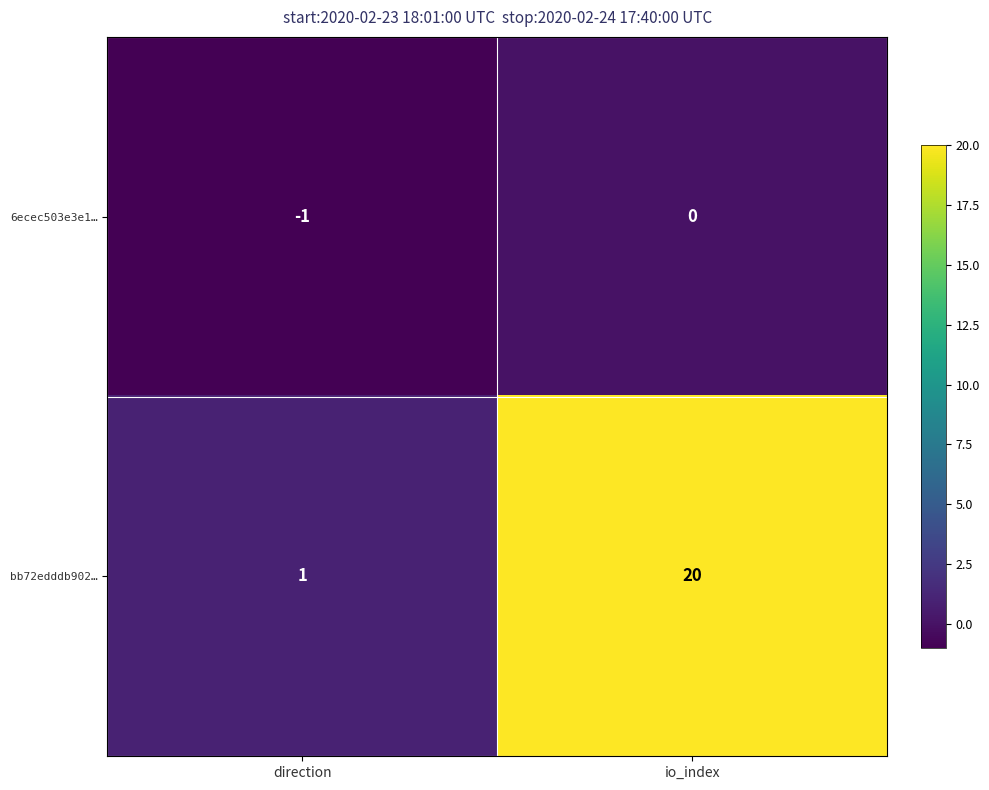

The 6ecec503e3e1… series shows -1 at direction. True or false?

True